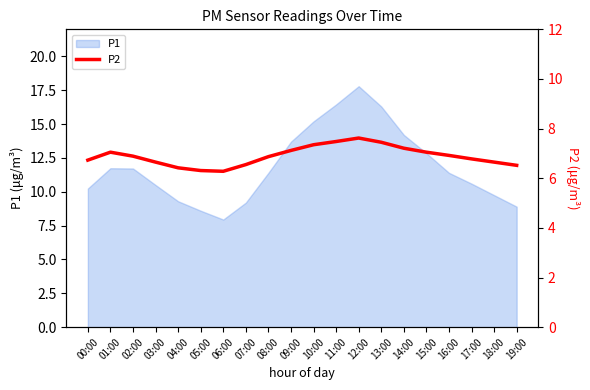

Reading left to right, list all the values displayed in this chart.

6.7	7.0	6.9	6.7	6.4	6.3	6.3	6.5	6.9	7.1	7.3	7.5	7.6	7.5	7.2	7.0	6.9	6.8	6.7	6.5